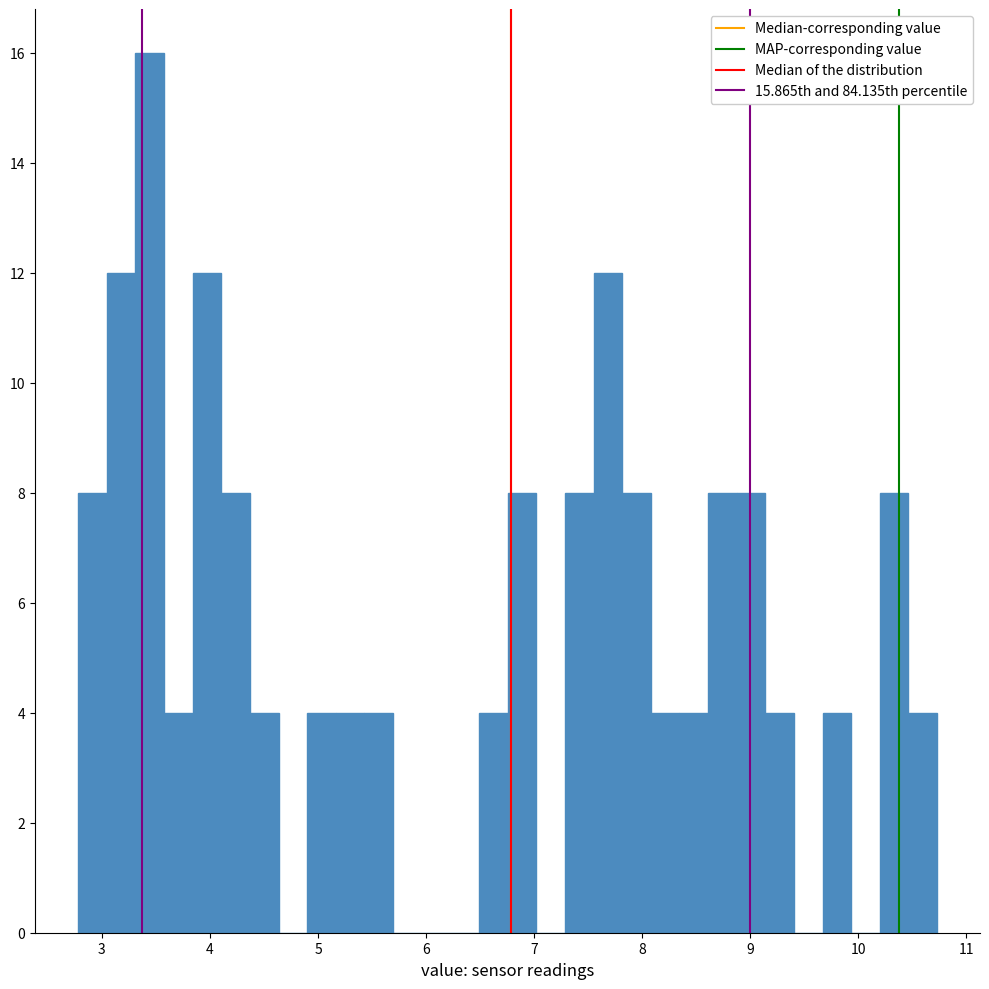

Read against the x-axis, roughly where is the centre of the tallest bar?

3.4